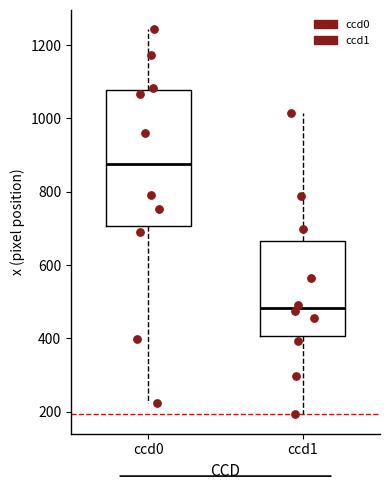

Reading left to right, transcribe this box plot: for each box, give where its median line is, the range the box spans, and where its two whiskers end, as read against the y-axis. The values are not printed on the chart, so give them approximately, as read against the axis.

ccd0: median 880, box 700 to 1080, whiskers 220 to 1240
ccd1: median 480, box 400 to 660, whiskers 200 to 1020